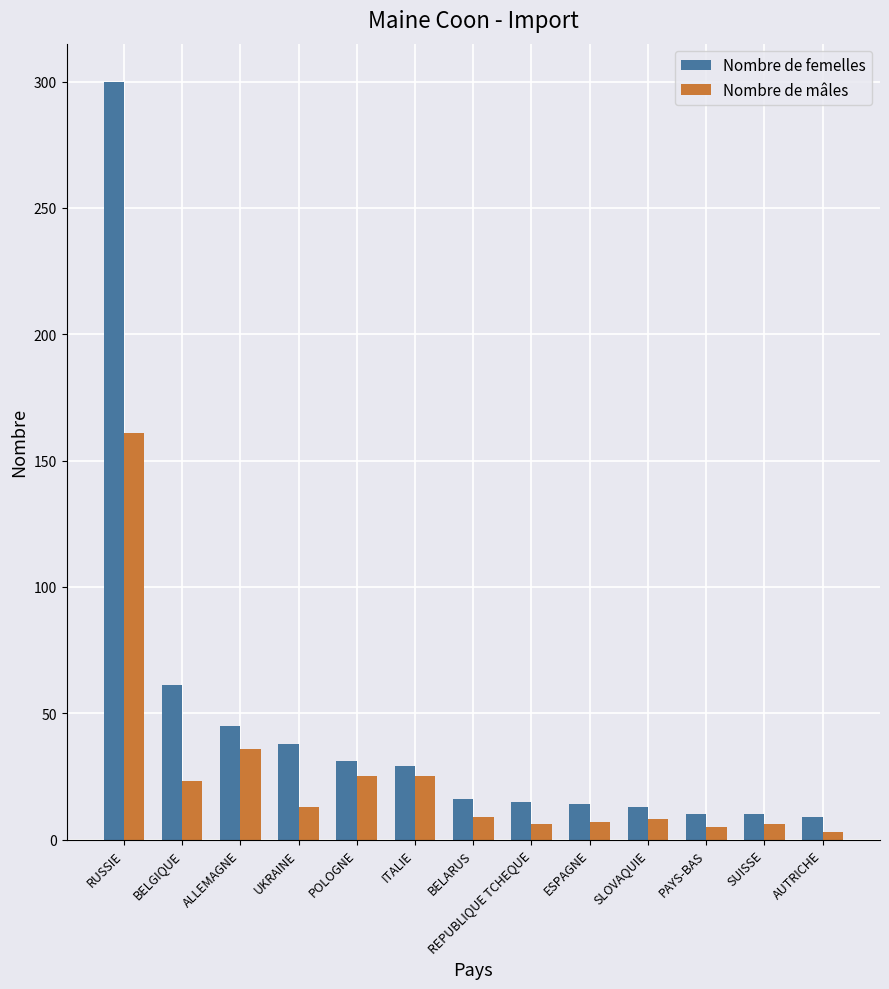

At which label is Nombre de mâles closest to 82?

ALLEMAGNE